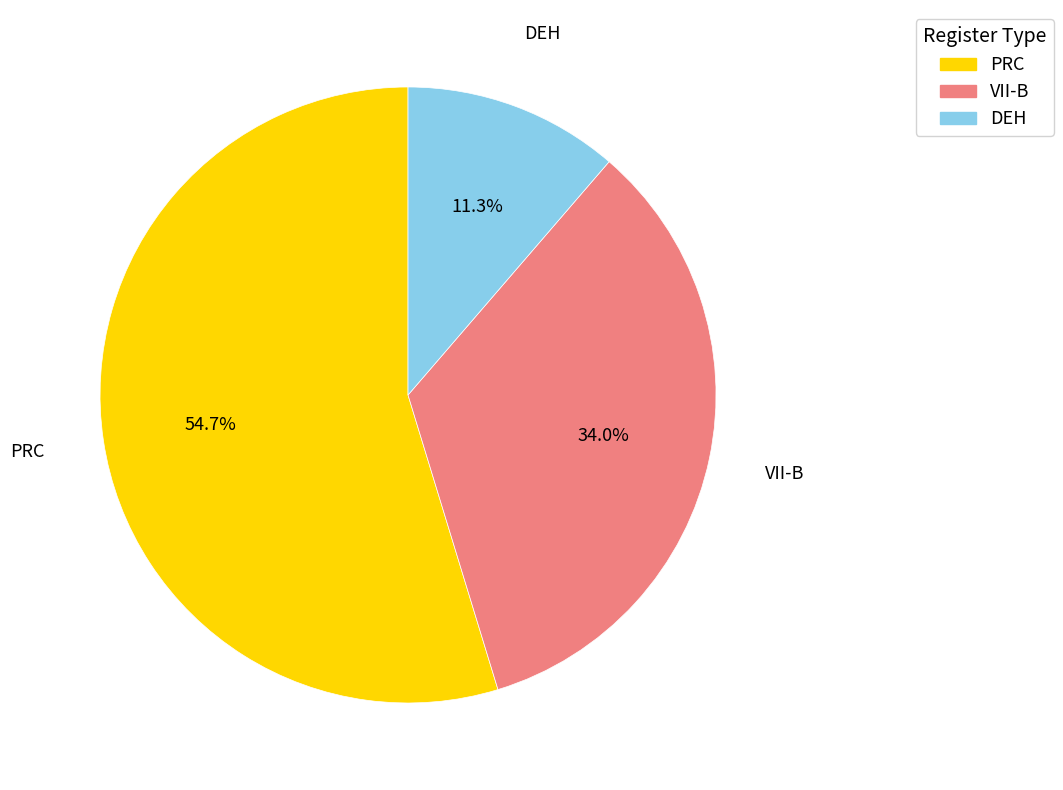

How many slices are in this pie chart?

3